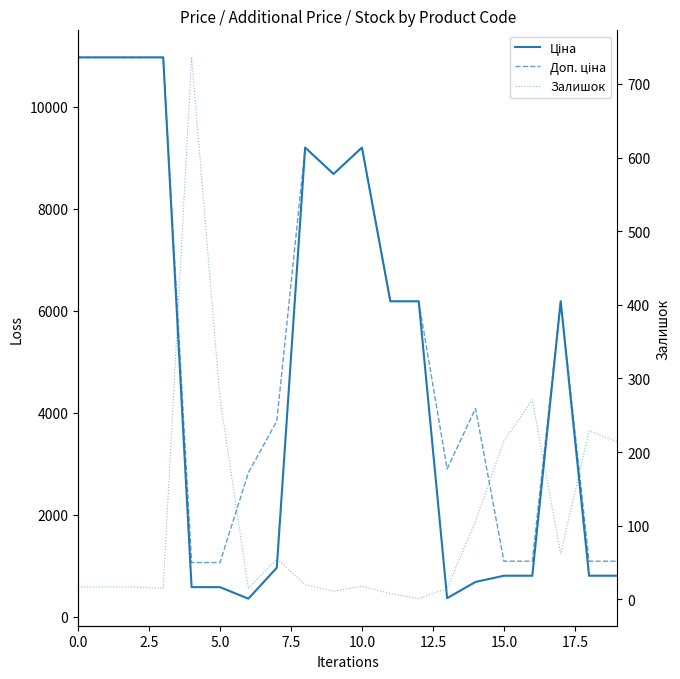

What is the value of the Залишок point at the 2nd from the left?

17.0